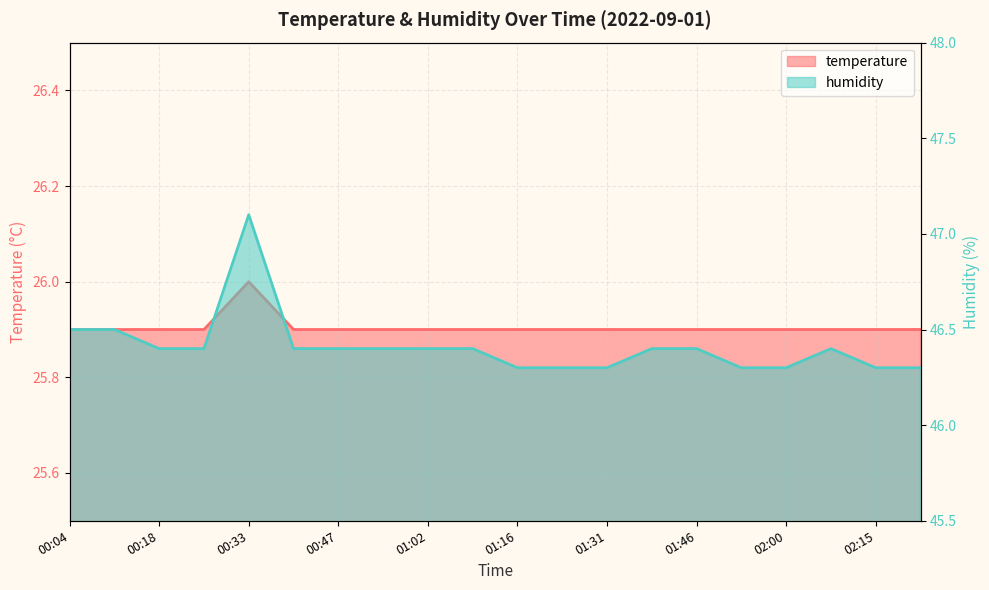

List the series in order of their peak value, lowest first.

temperature, humidity